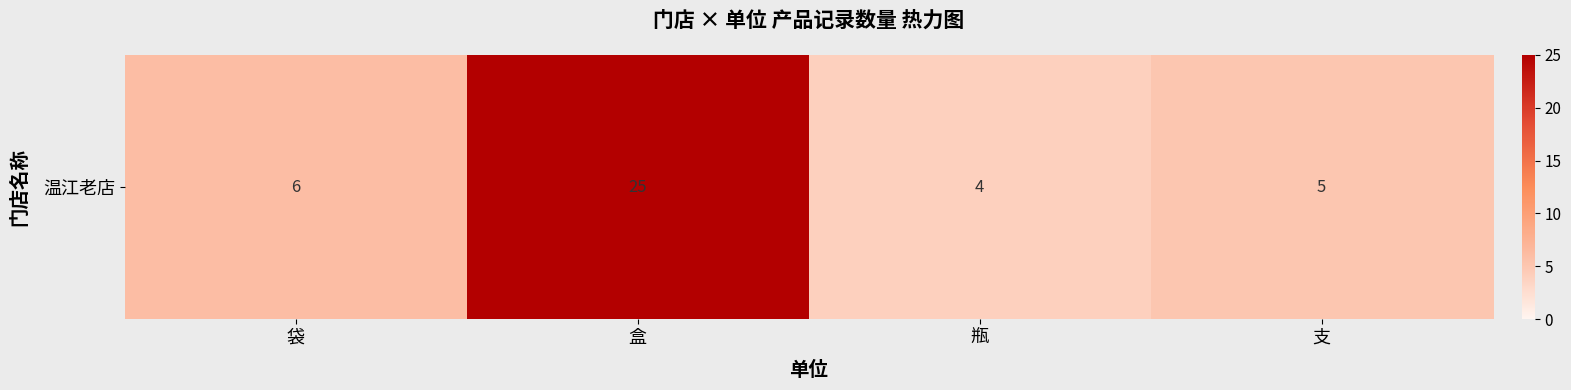

What is the sum of the values at 盒 and 袋?

31